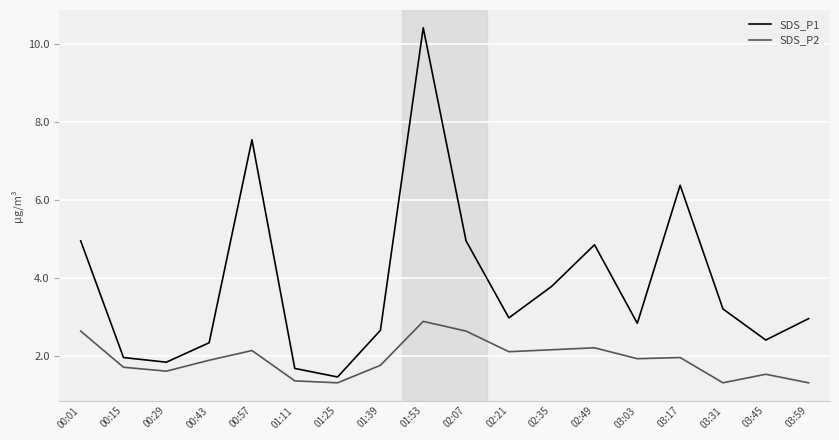

At which label does SDS_P2 reach its peak?

01:53